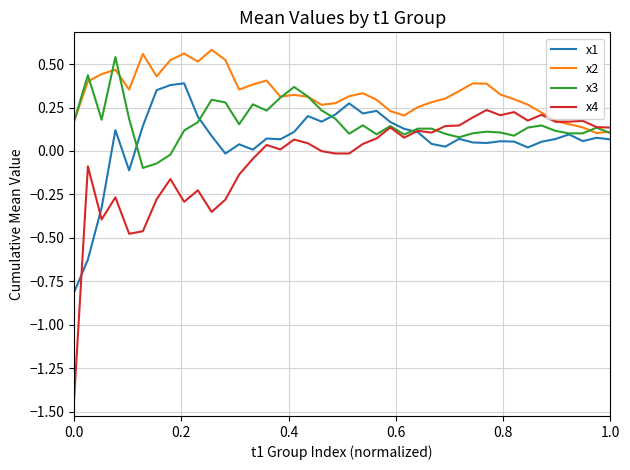

Which series ends up on top after the final intersection of x4 and x1?

x4